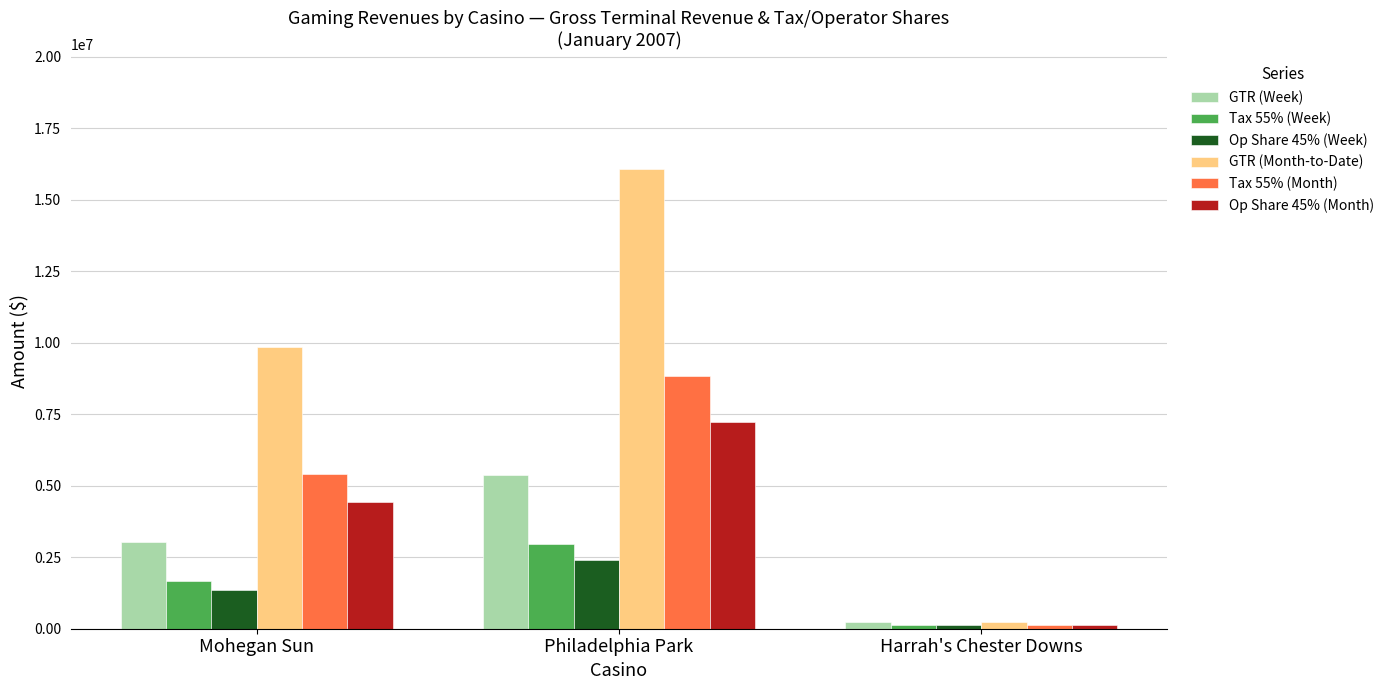

What is the highest value of the Op Share 45% (Month) series?

7238231.5